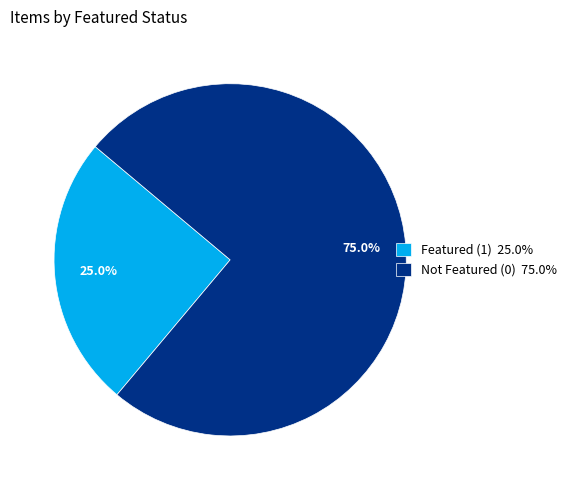

What percentage do Not Featured (0) 75.0% and Featured (1) 25.0% together represent?

100.0%